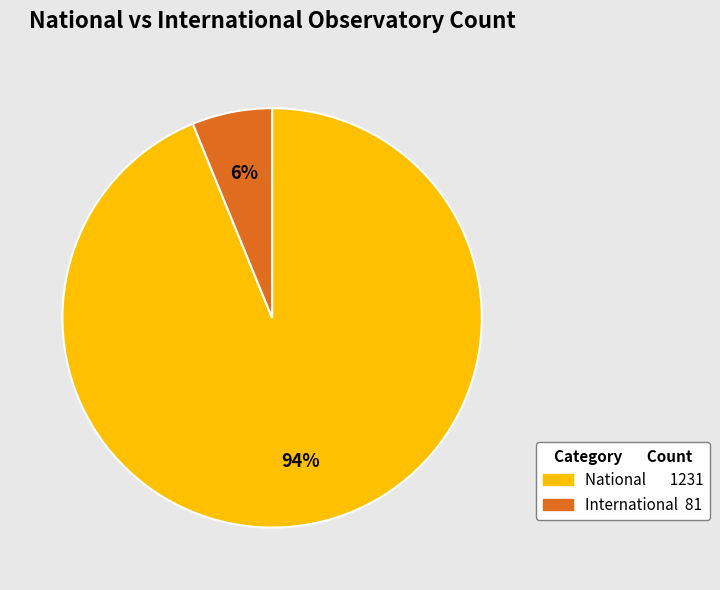

Is there a majority slice in this chart?

Yes